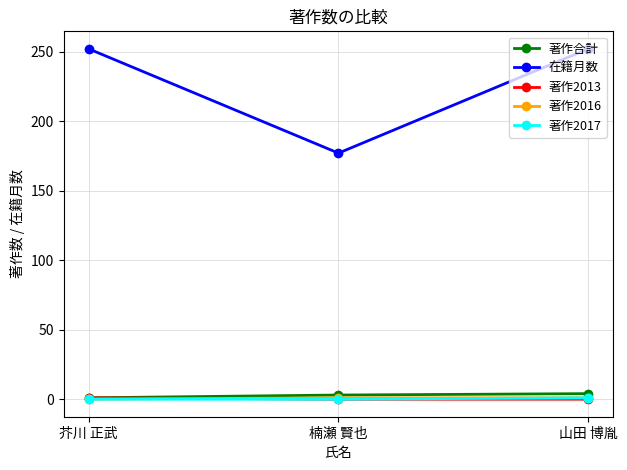

What is the label of the 1st point from the left?

芥川 正武